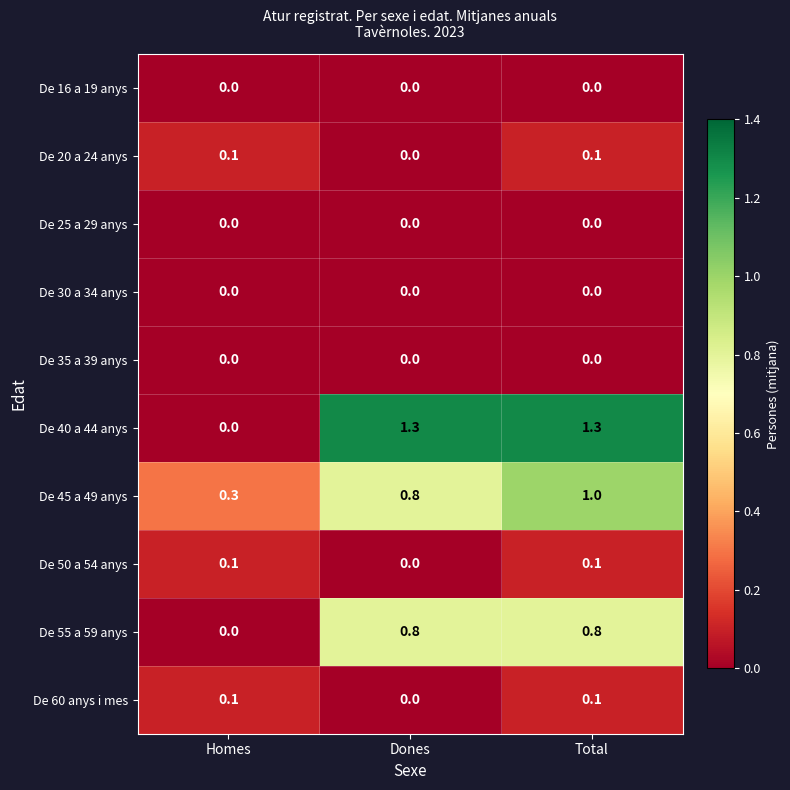

Where is De 40 a 44 anys nearest to the value 0?

Homes